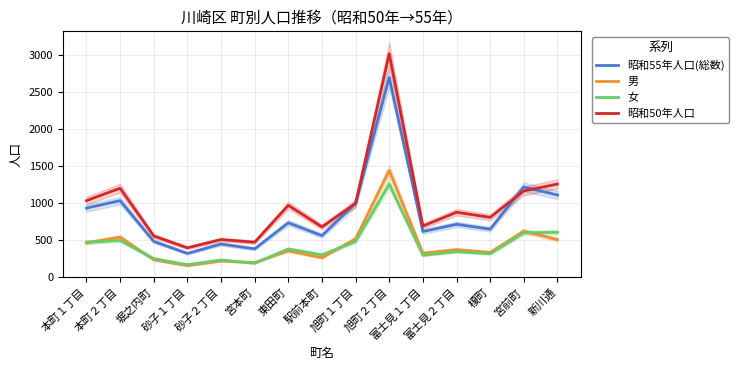

What is the total value across all series at 旭町１丁目?

2986